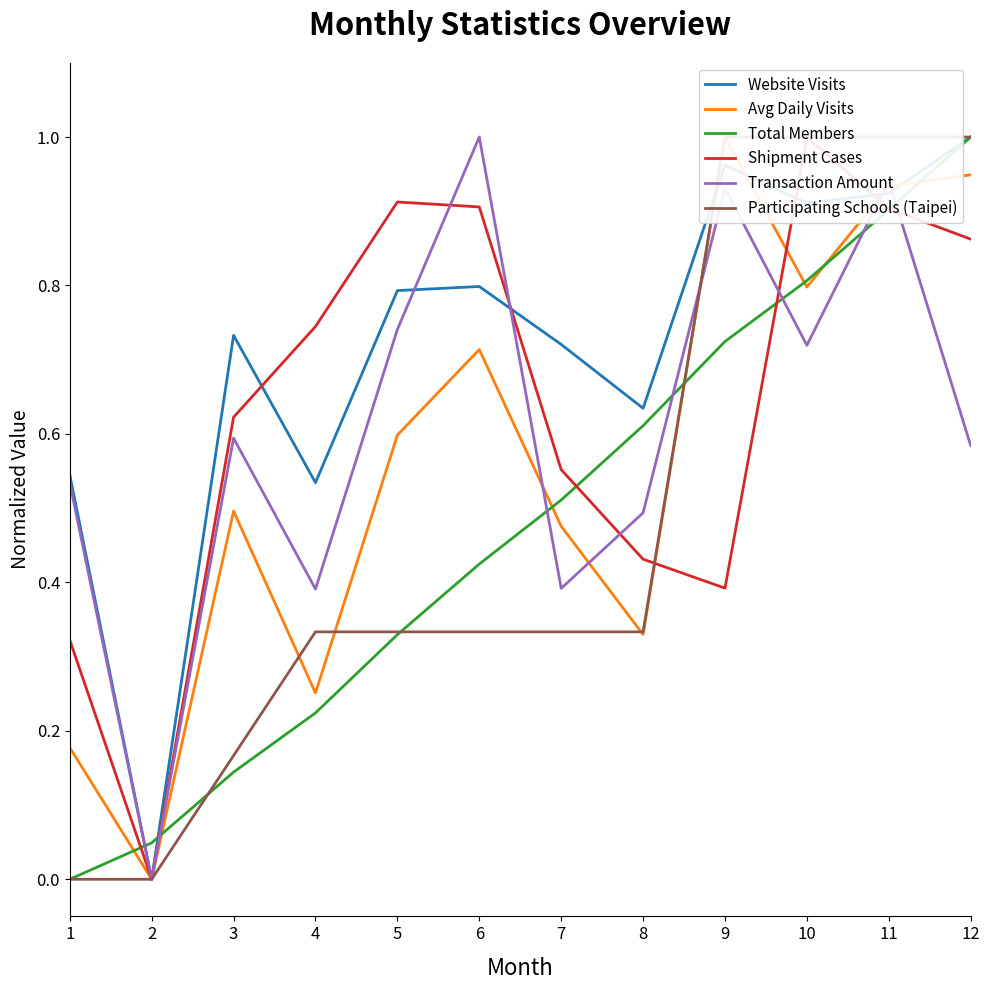

What is the approximate value of Participating Schools (Taipei) at 7?

0.3